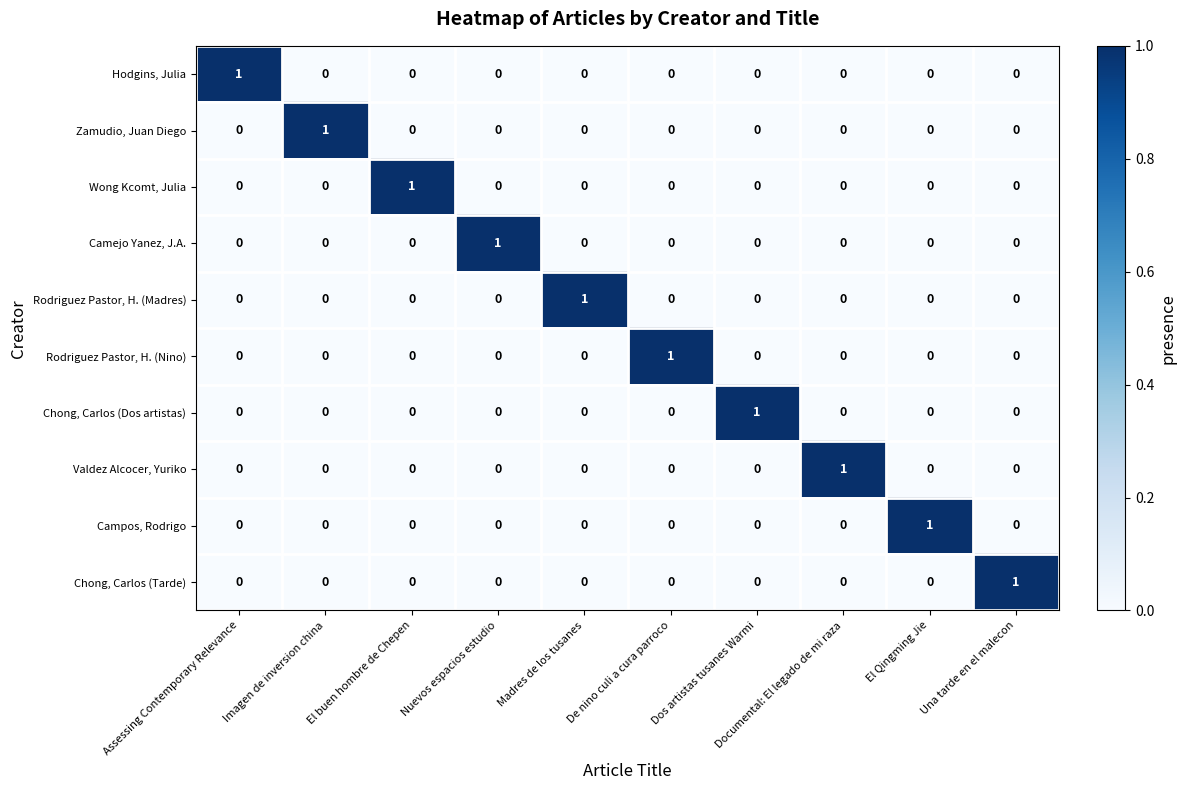

How many categories are shown in the chart?

10